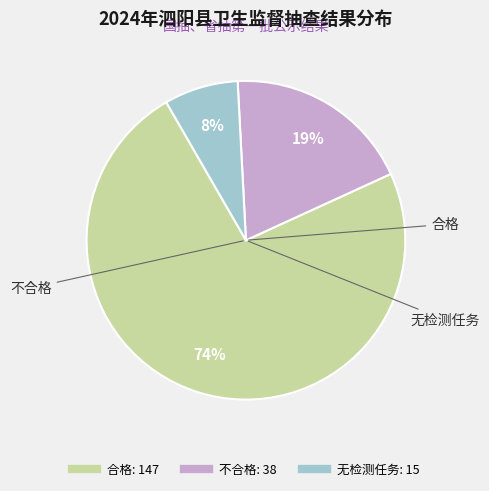

Count the number of slices in the pie.

3